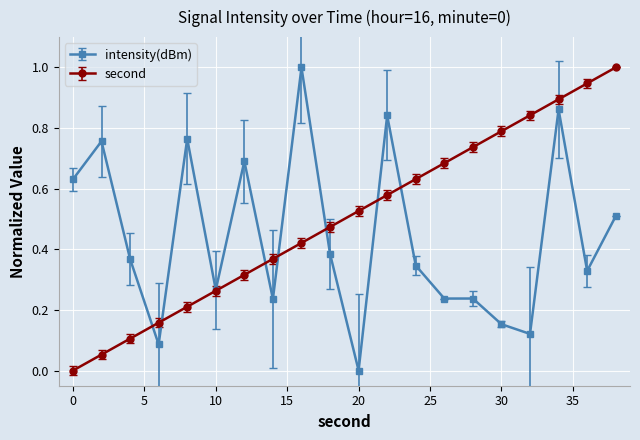

Which series has the largest total across all categories?

second